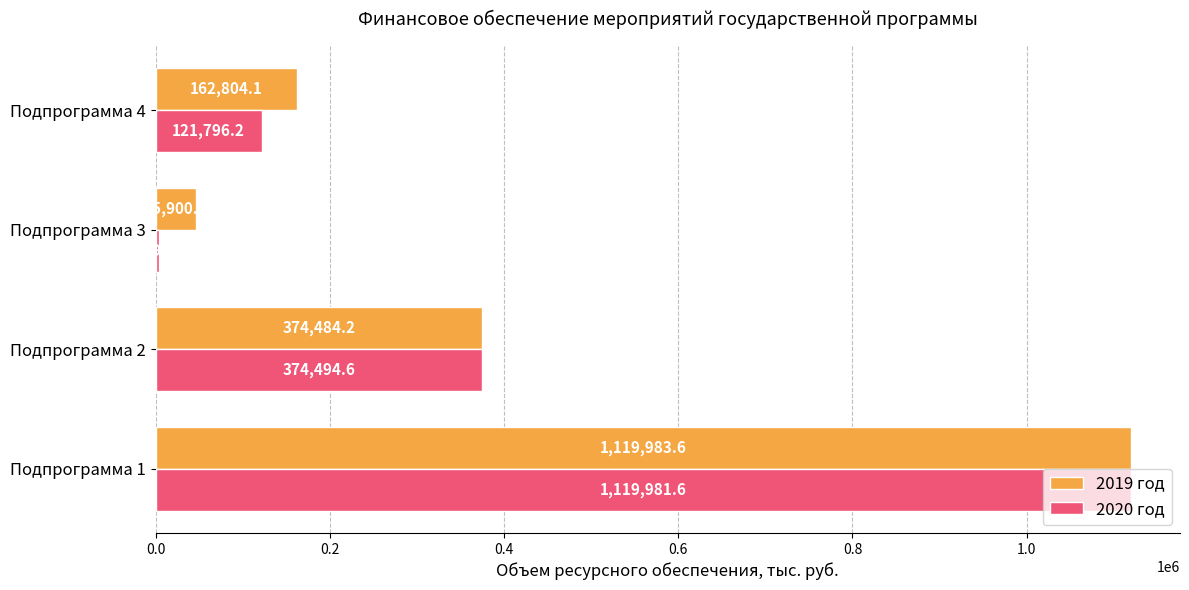

What is the total value across all series at Подпрограмма 1?

2239965.2